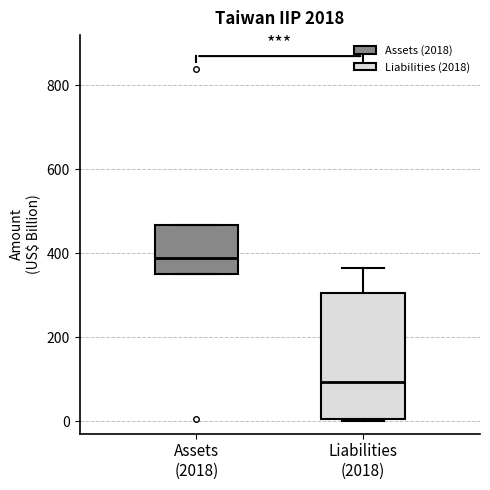

Which box's median line is the lowest?

Liabilities (2018)